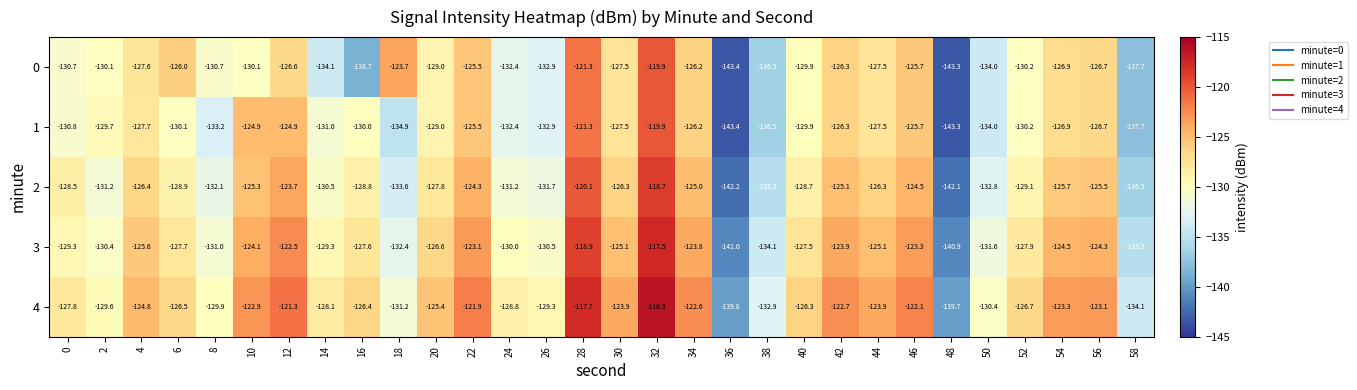

What is the minimum value for 4?

-139.8